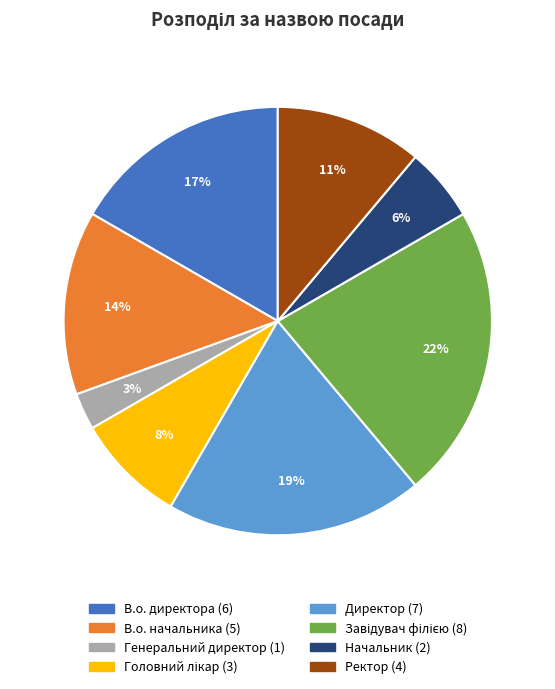

What is the ratio of the value at В.о. начальника to the value at Директор?

0.7